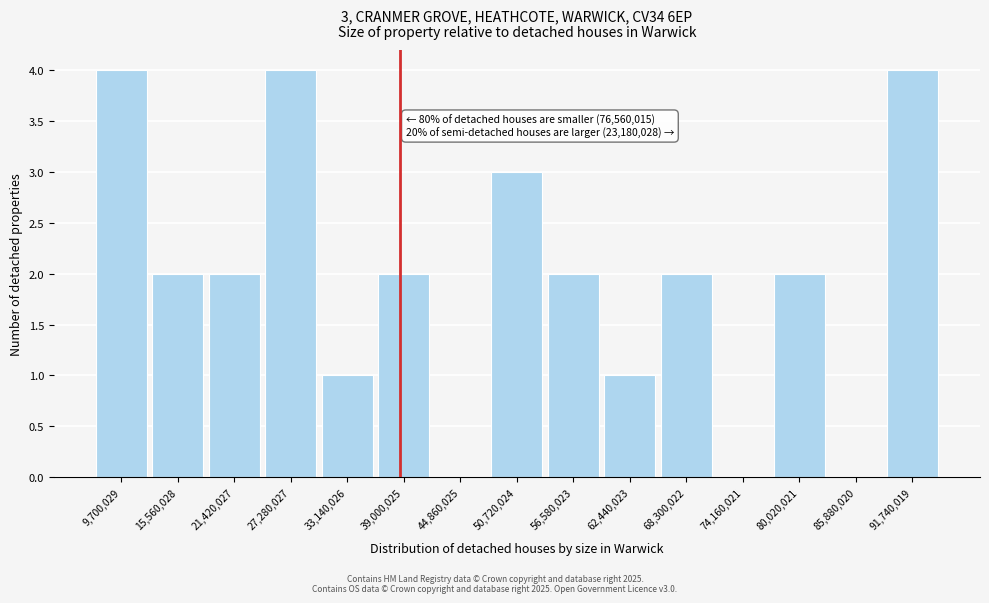

Reading right to left, transcribe all the data shown in this chart.

91,740,019=4	85,880,020=0	80,020,021=2	74,160,021=0	68,300,022=2	62,440,023=1	56,580,023=2	50,720,024=3	44,860,025=0	39,000,025=2	33,140,026=1	27,280,027=4	21,420,027=2	15,560,028=2	9,700,029=4